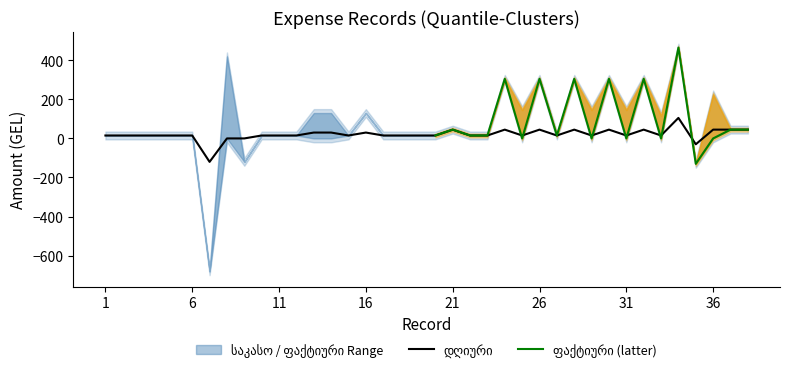

The value of საკასო at 11 is 4. True or false?

False